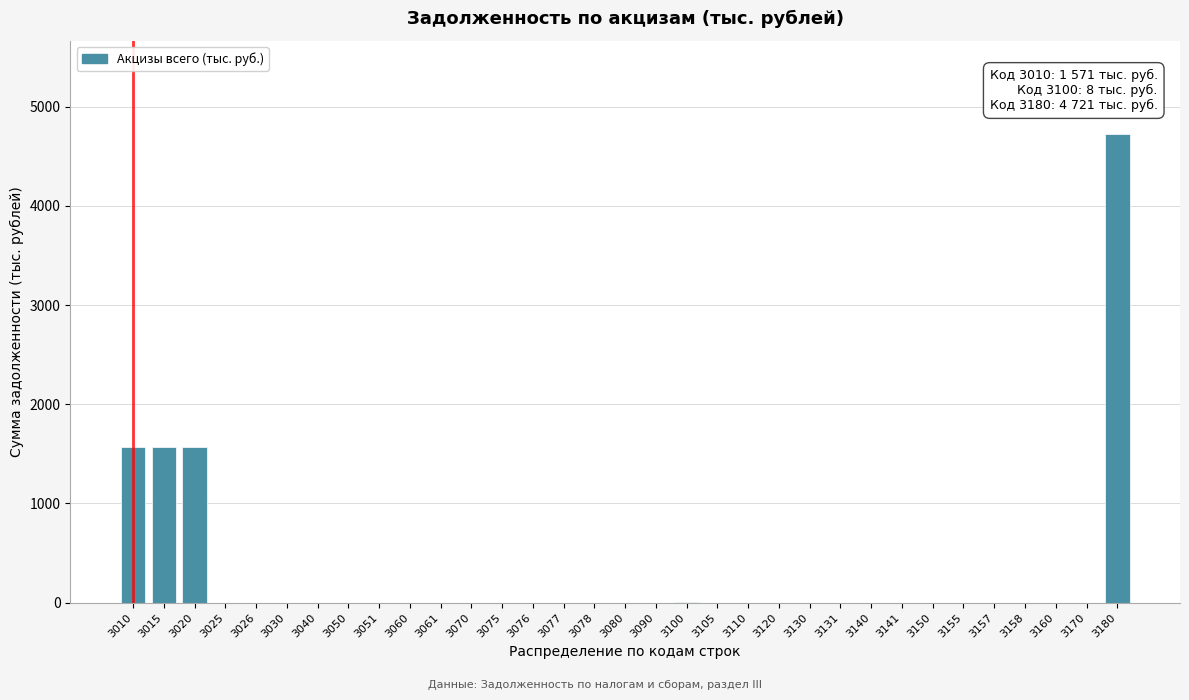

What is the maximum value shown in the chart?

4721